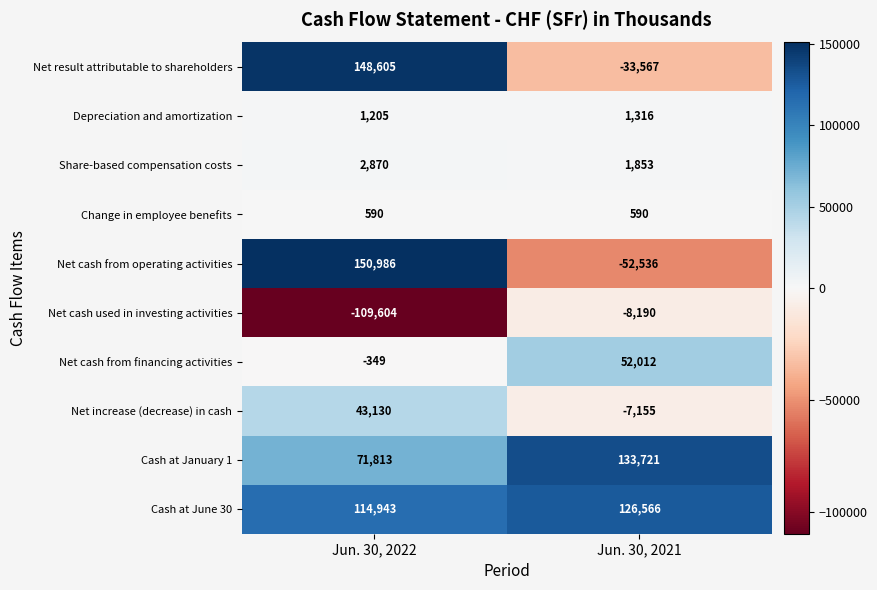

True or false: Cash at June 30 has a value of 114943 at Jun. 30, 2022.

True